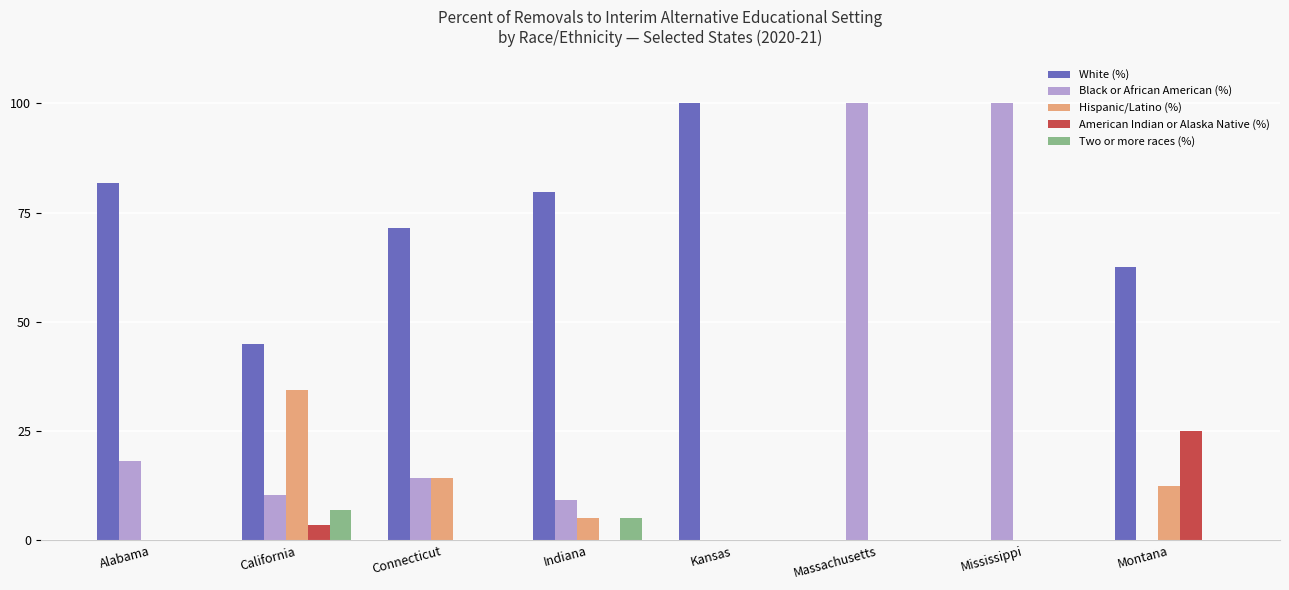

What is the greatest value displayed?

100.0